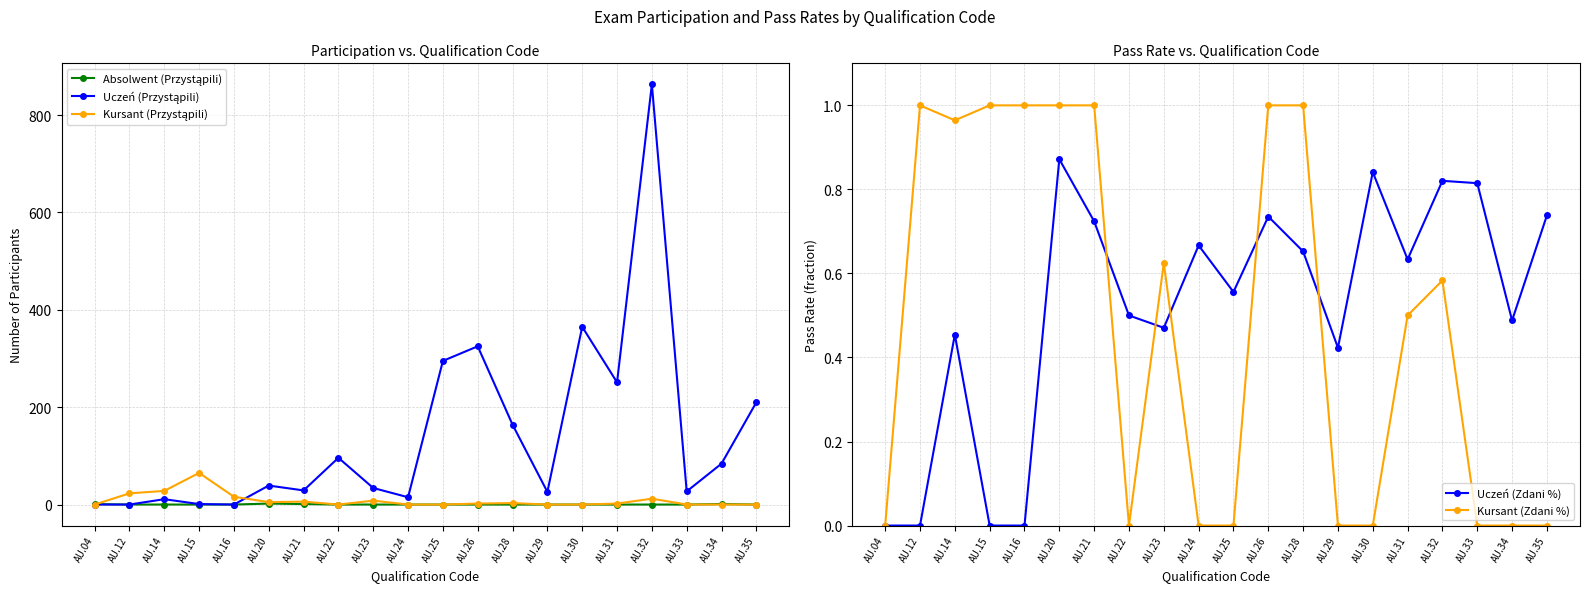

Rank the series by their maximum value, from highest to lowest.

Uczeń (Przystąpili), Kursant (Przystąpili), Absolwent (Przystąpili), Kursant (Zdani %), Uczeń (Zdani %)